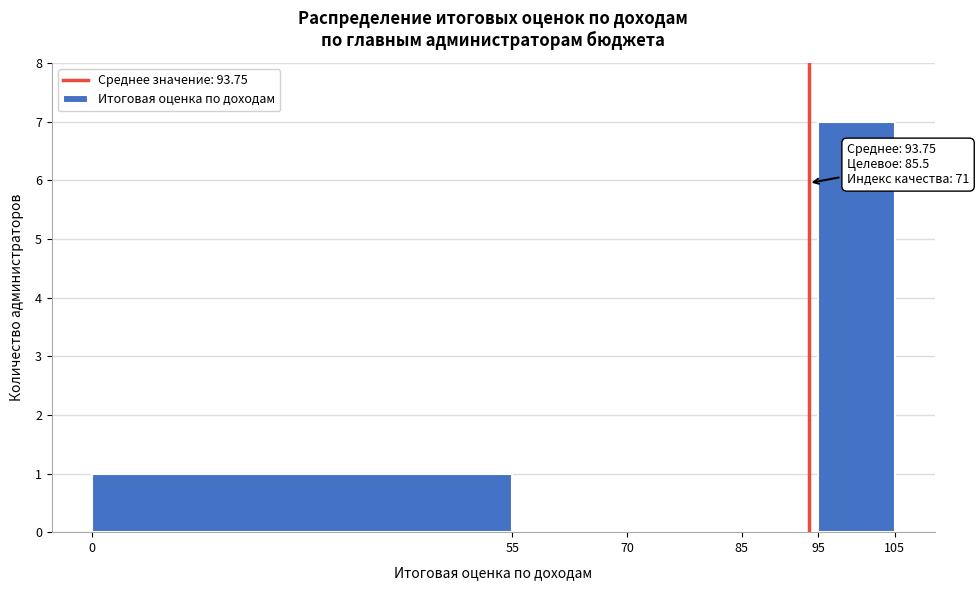

Which range on the x-axis has the tallest bar?

95 to 105